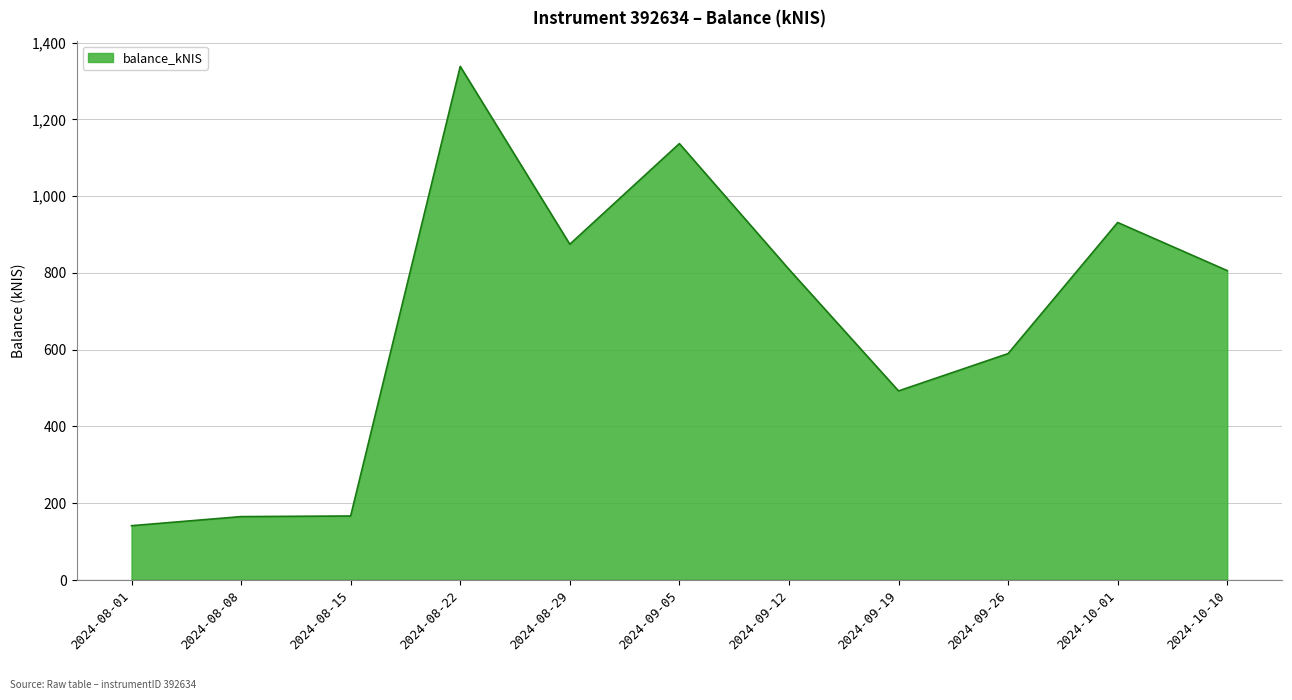

Between 2024-09-26 and 2024-10-01, which is larger?

2024-10-01